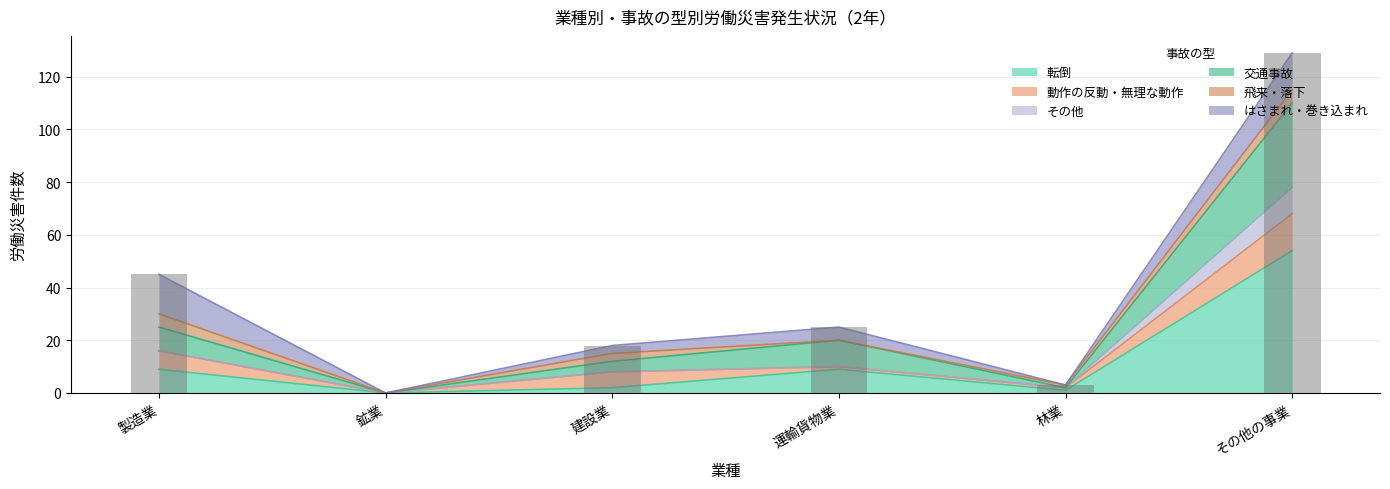

Is it true that 交通事故 equals 9 at 製造業?

False